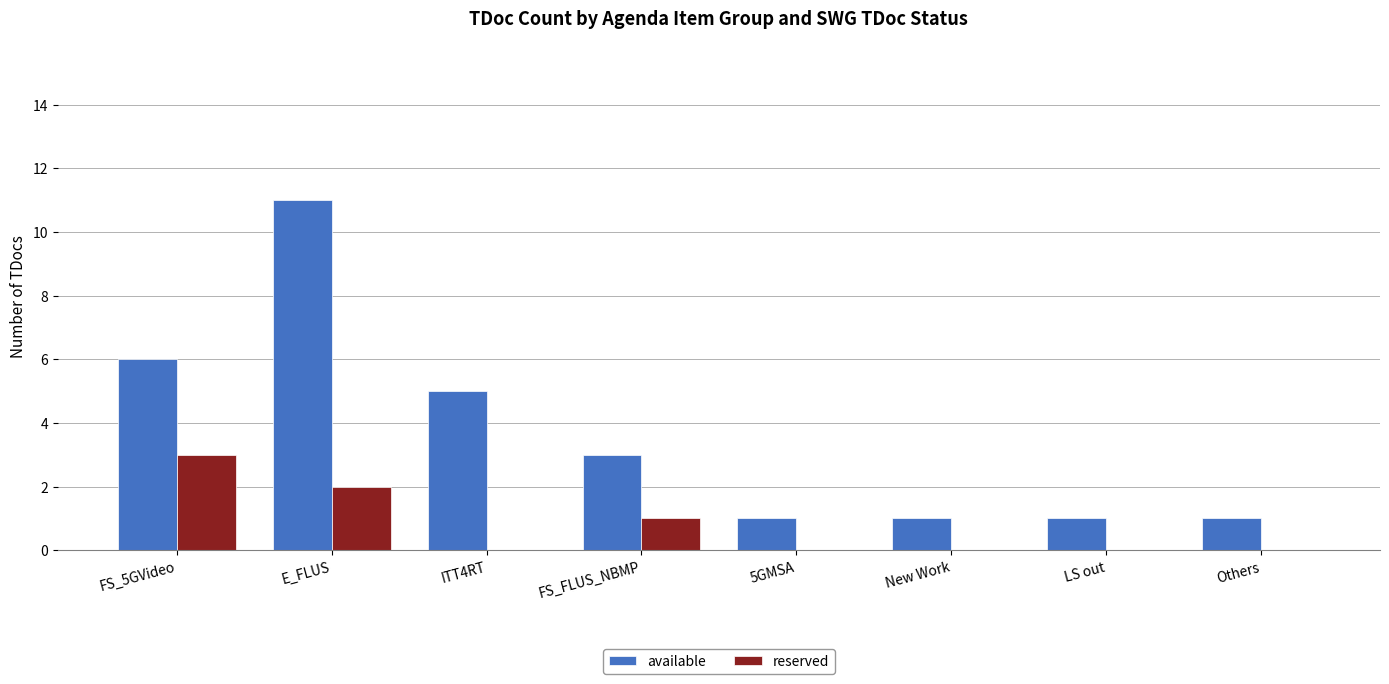

Which category has the highest value in the available series?

E_FLUS